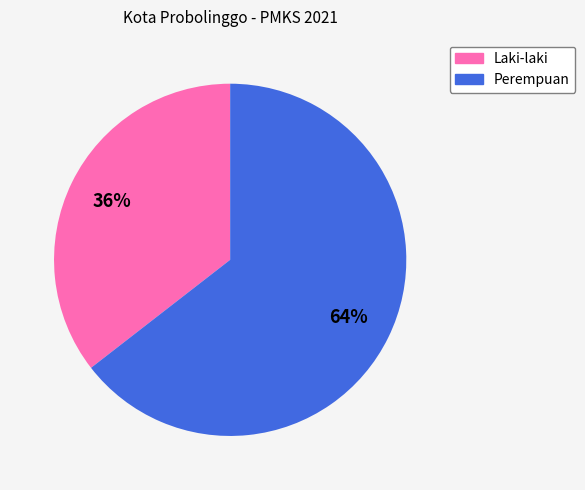

The Perempuan slice represents 64% of the pie. True or false?

True